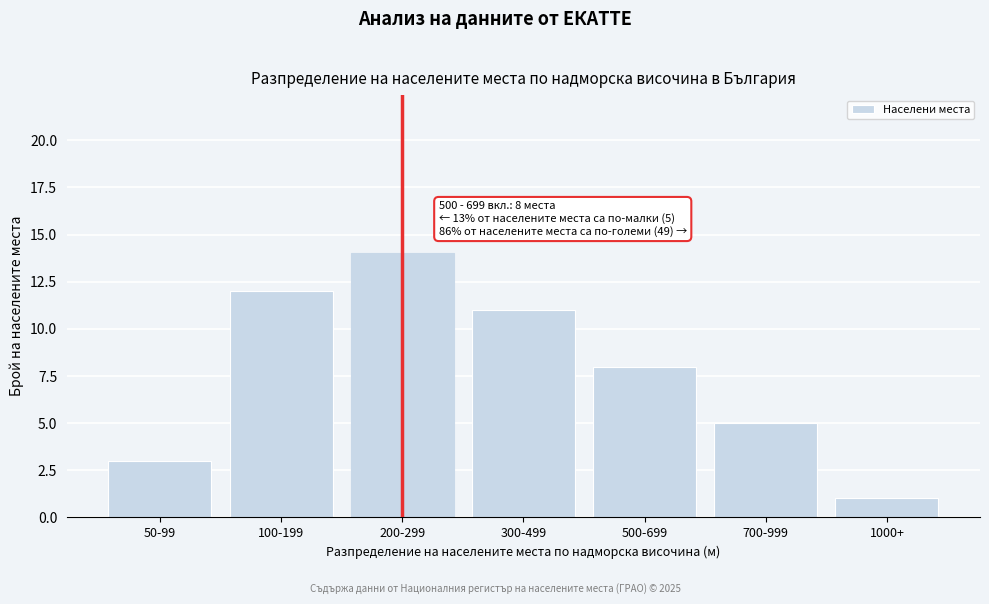

Reading left to right, extract all data points from this chart.

50-99=3	100-199=12	200-299=14	300-499=11	500-699=8	700-999=5	1000+=1